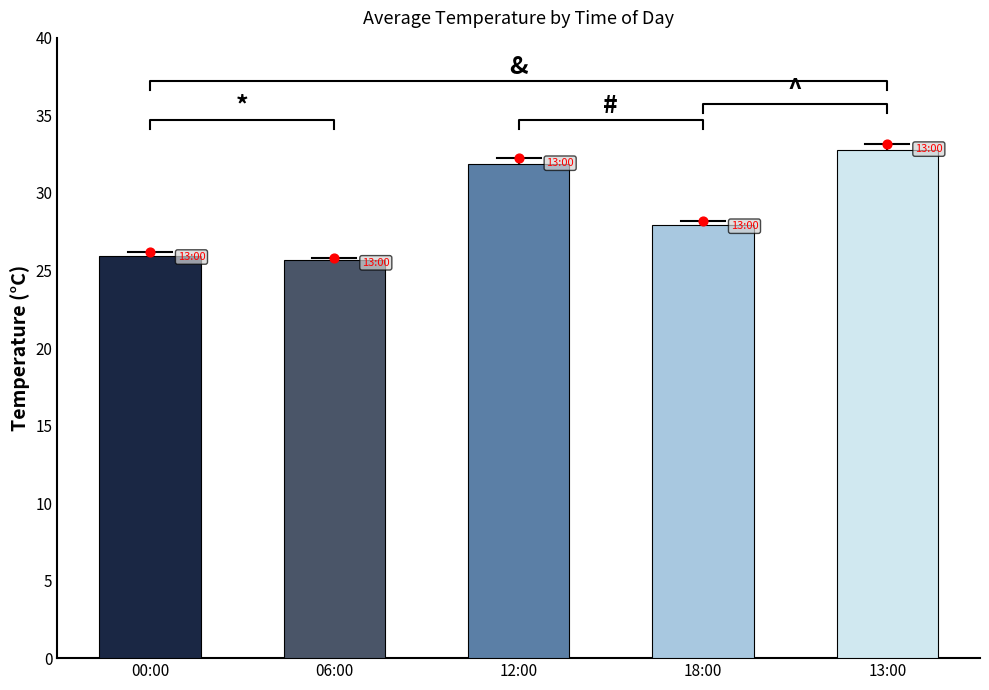

Is the value of 00:00 at 29 greater than the value of 12:00 at 14?

No